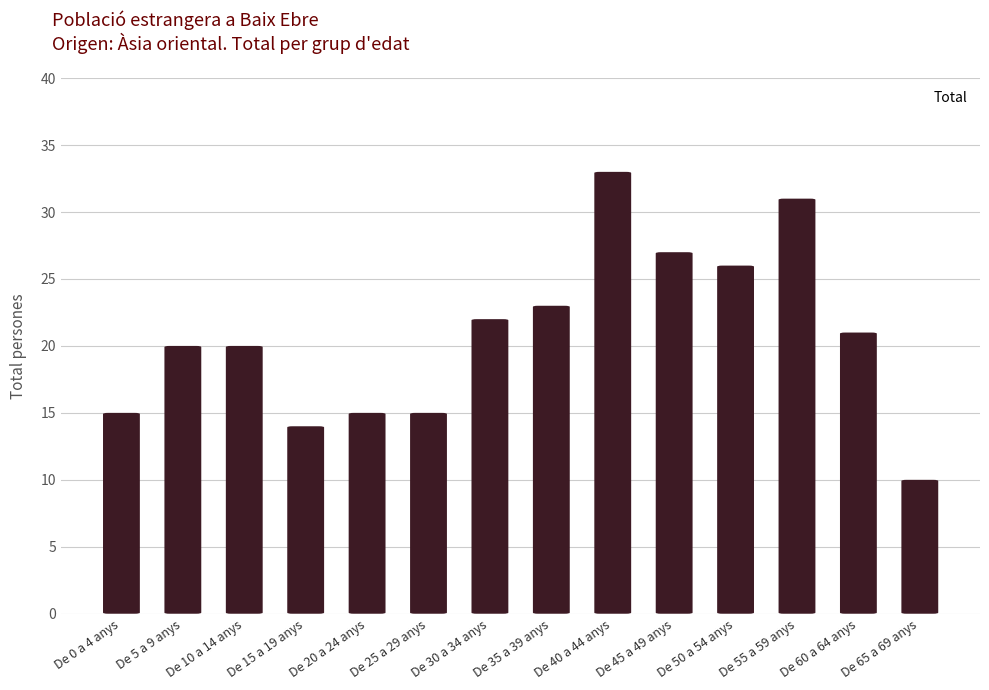

The value at De 30 a 34 anys is 22. True or false?

True